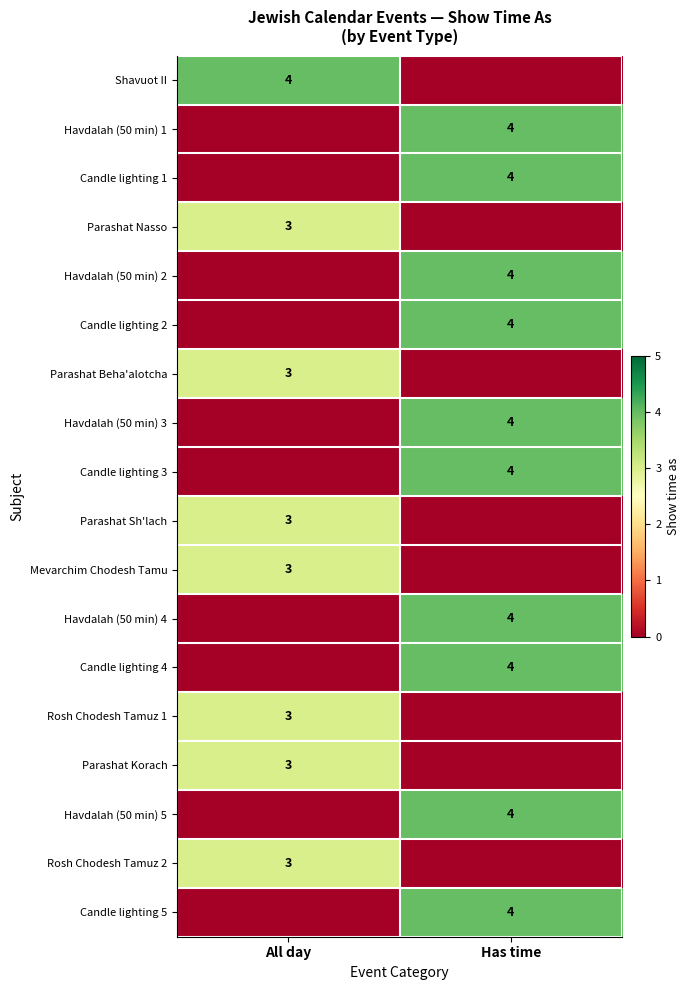

What is the total value across all series at All day?

25